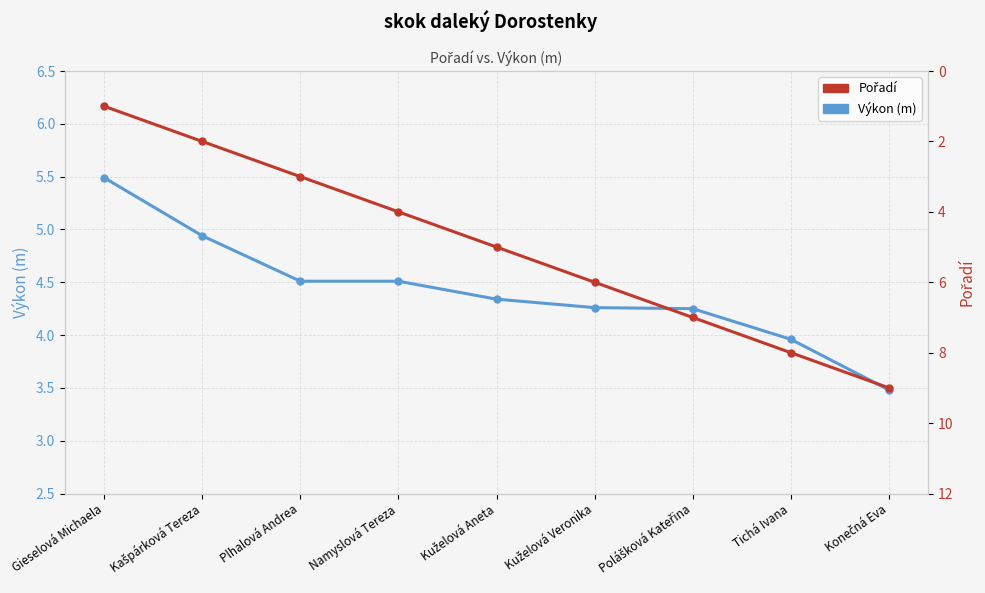

The Pořadí series shows 8.0 at Tichá Ivana. True or false?

True